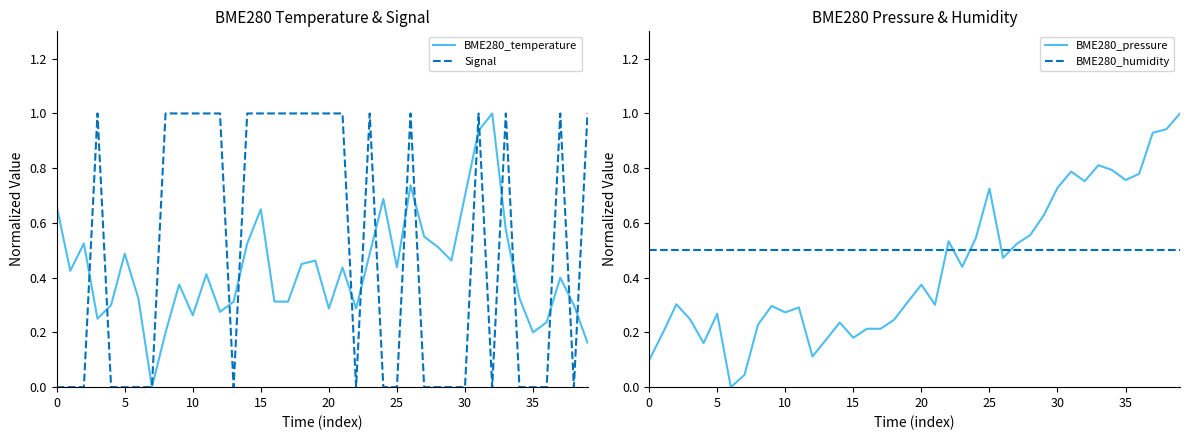

How many lines are shown in the chart?

4